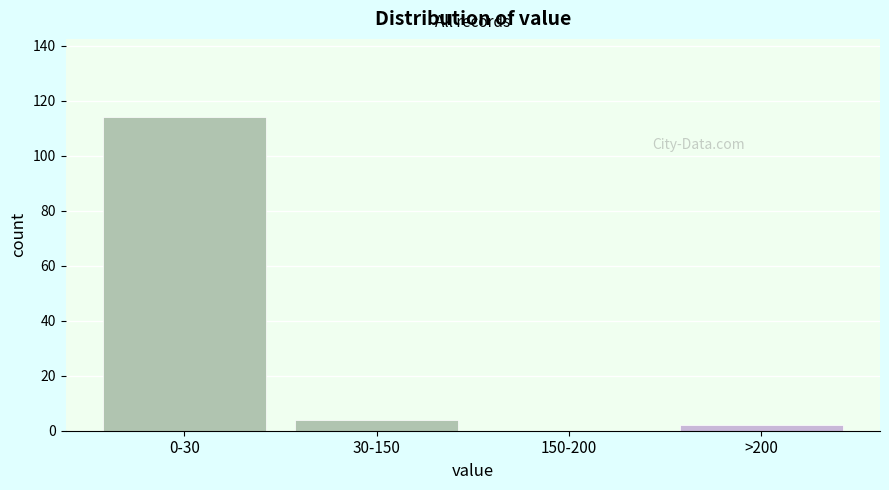

Reading left to right, what are all the values shown in this chart?

0-30=114	30-150=4	150-200=0	>200=2